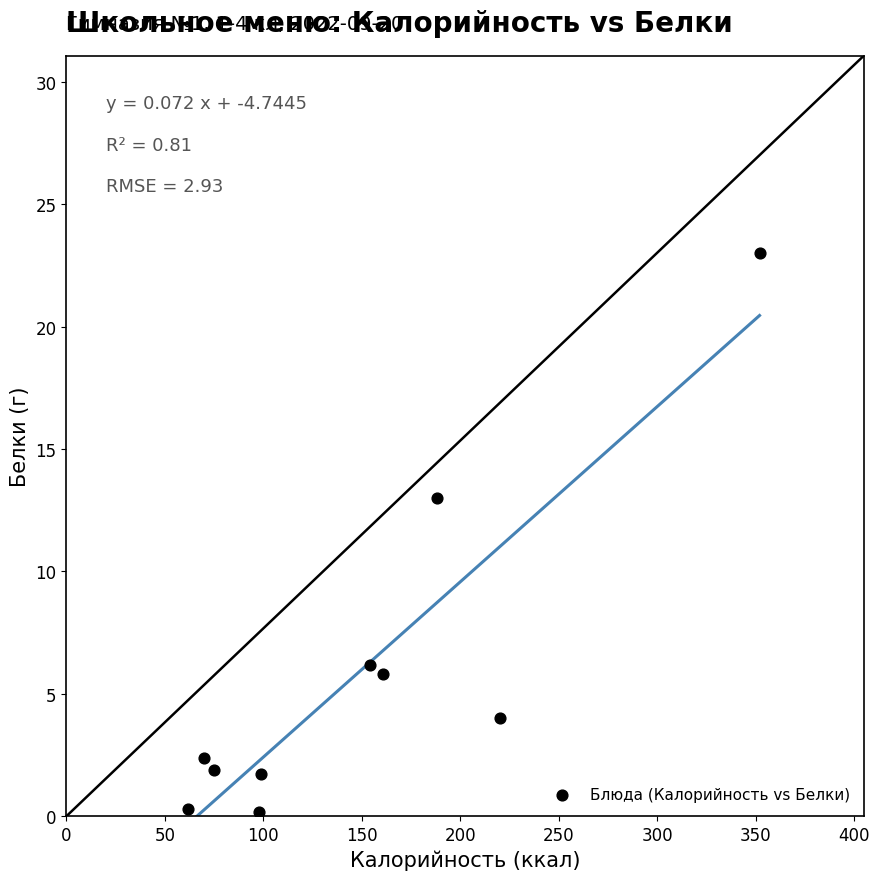

What is the average X value?

147.9